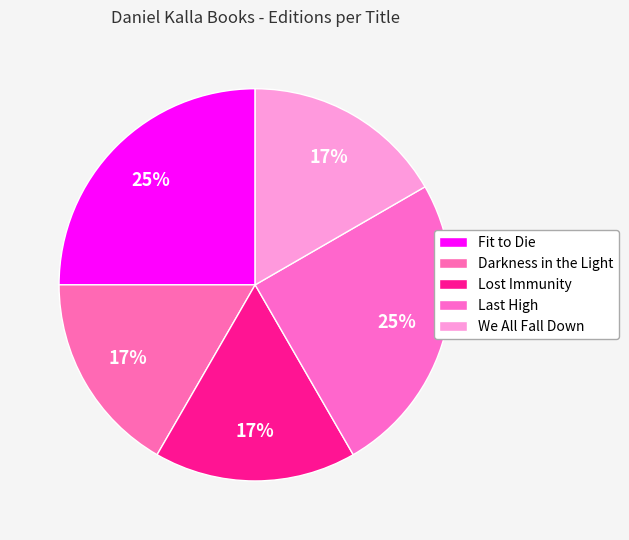

To the nearest percent, what is the combined percentage of Fit to Die and Darkness in the Light?

42%